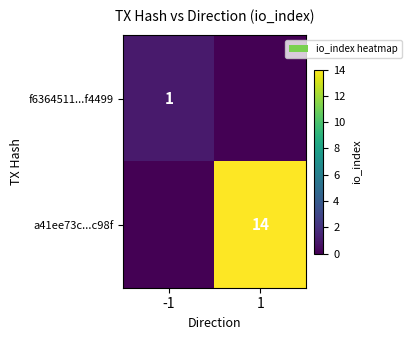

List the series in order of their overall mean, lowest first.

f6364511...f4499, a41ee73c...c98f